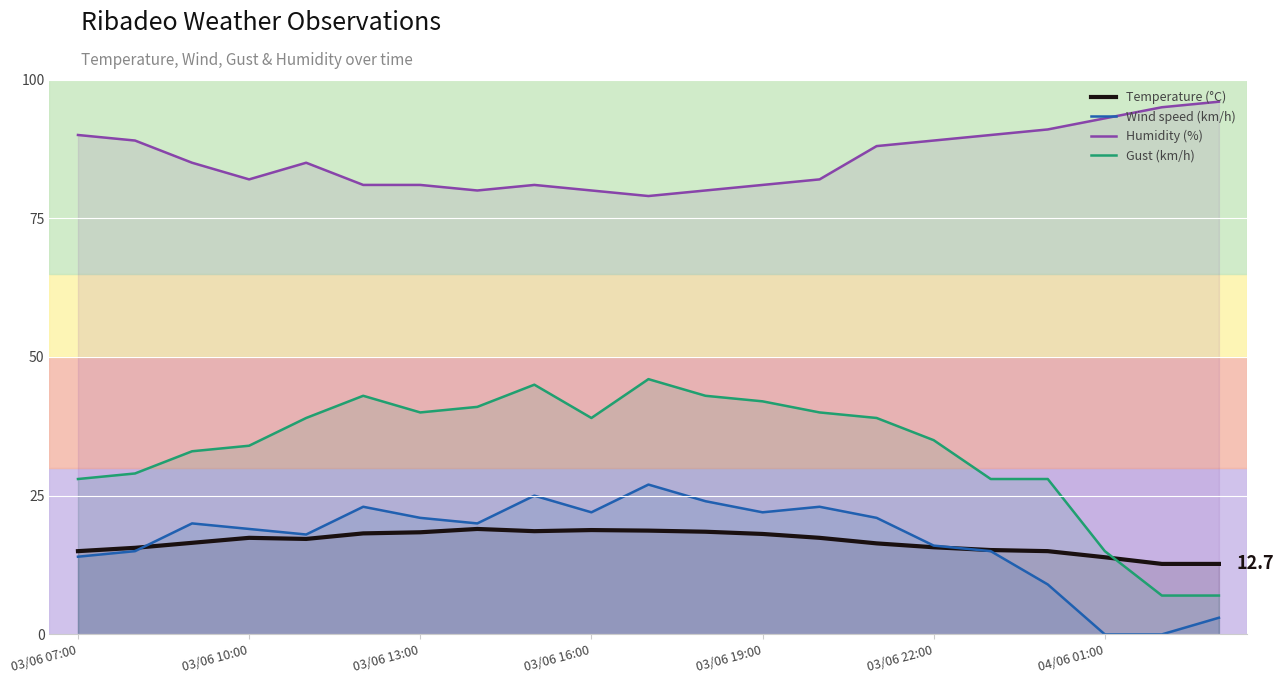

What are all the series names shown in the legend?

Temperature (°C), Wind speed (km/h), Humidity (%), Gust (km/h)